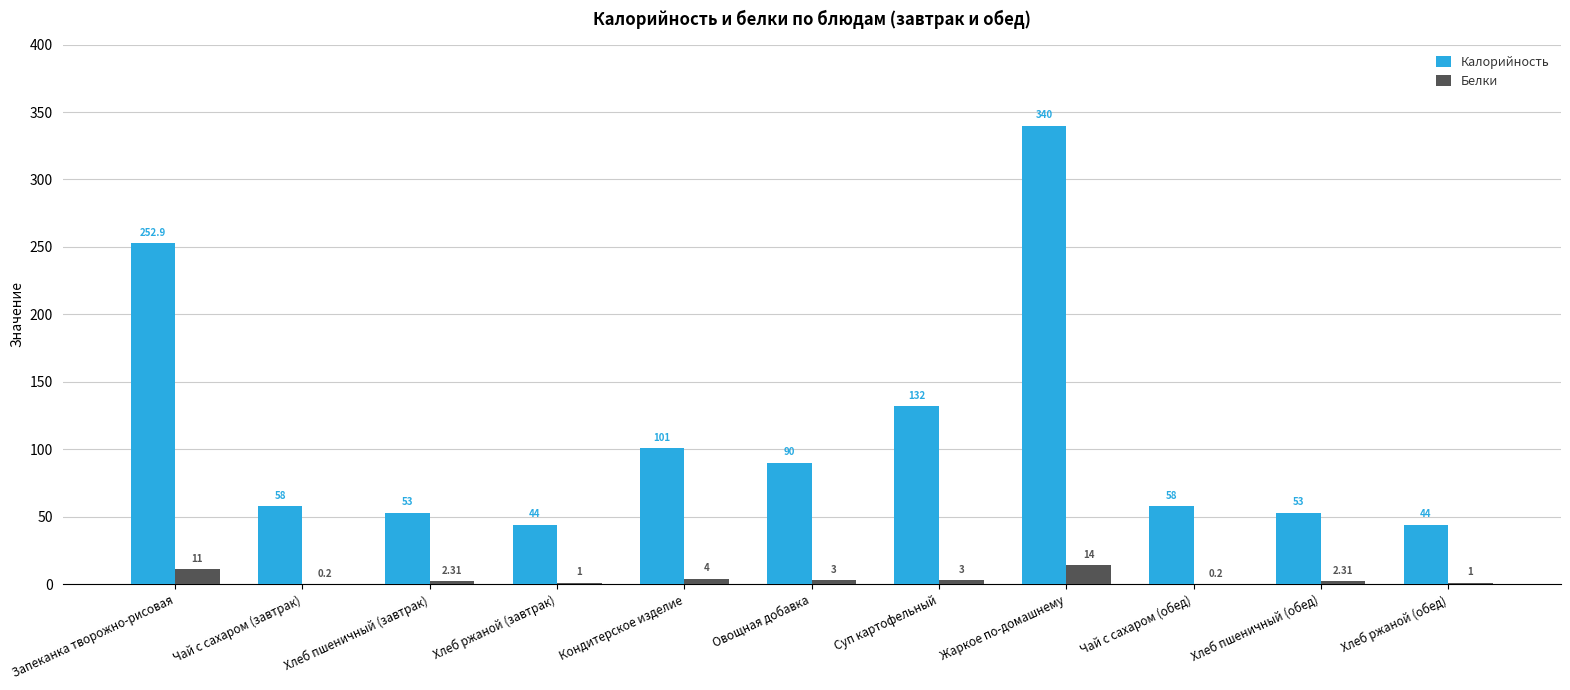

Which series changed the most between Чай с сахаром (обед) and Хлеб ржаной (обед)?

Калорийность